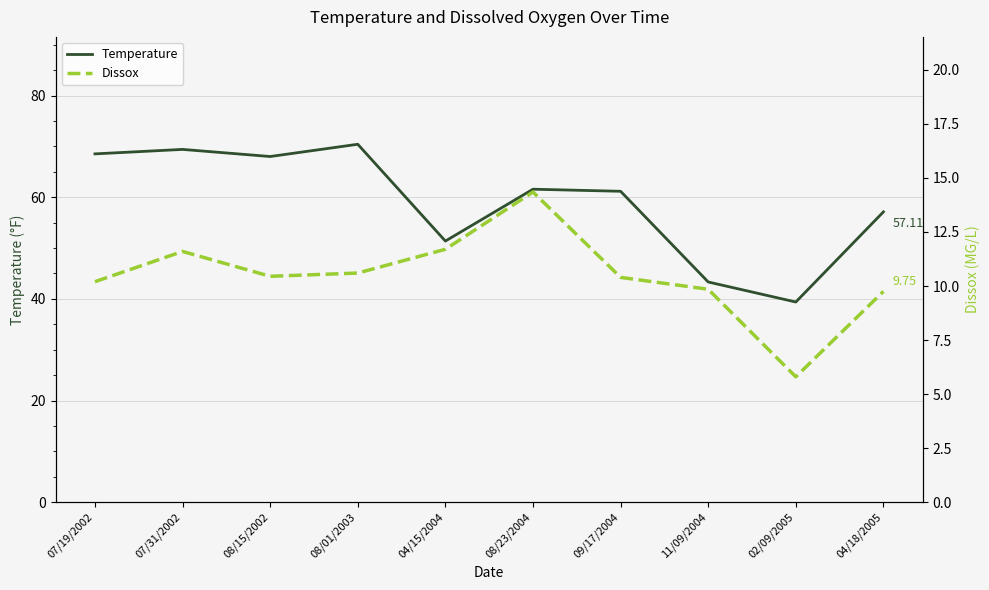

What is the sum of all Dissox values?

104.7